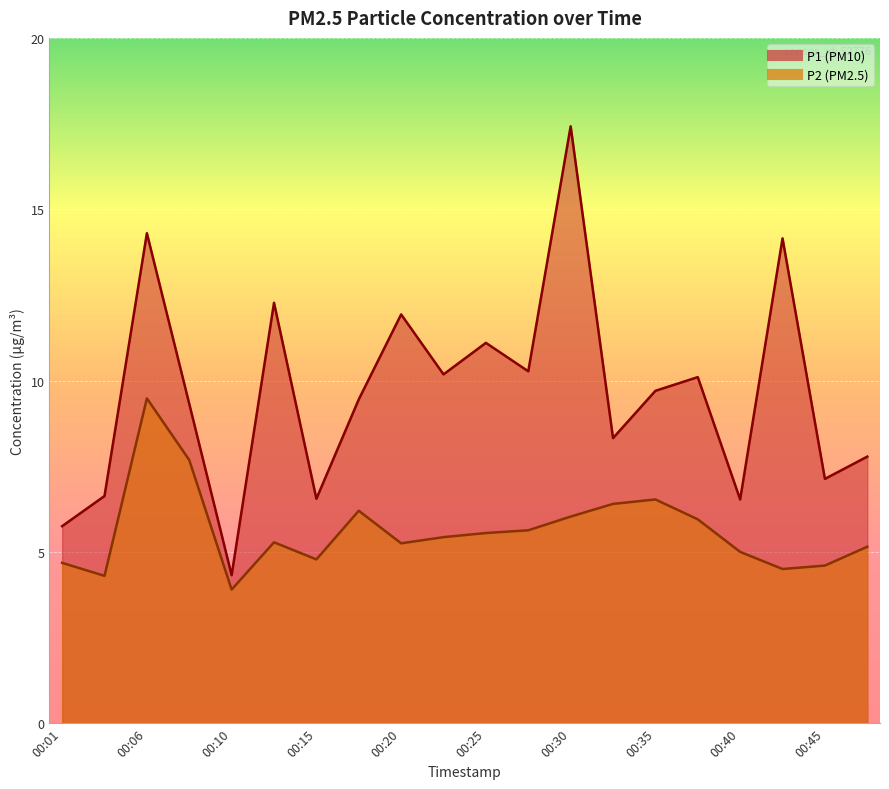

Reading left to right, list all the values displayed in this chart.

P1: 5.8	6.6	14.3	9.3	4.3	12.3	6.5	9.4	11.9	10.2	11.1	10.3	17.4	8.3	9.7	10.1	6.5	14.2	7.1	7.8
P2: 4.7	4.3	9.5	7.7	3.9	5.3	4.8	6.2	5.2	5.4	5.5	5.6	6.0	6.4	6.5	6.0	5.0	4.5	4.6	5.2